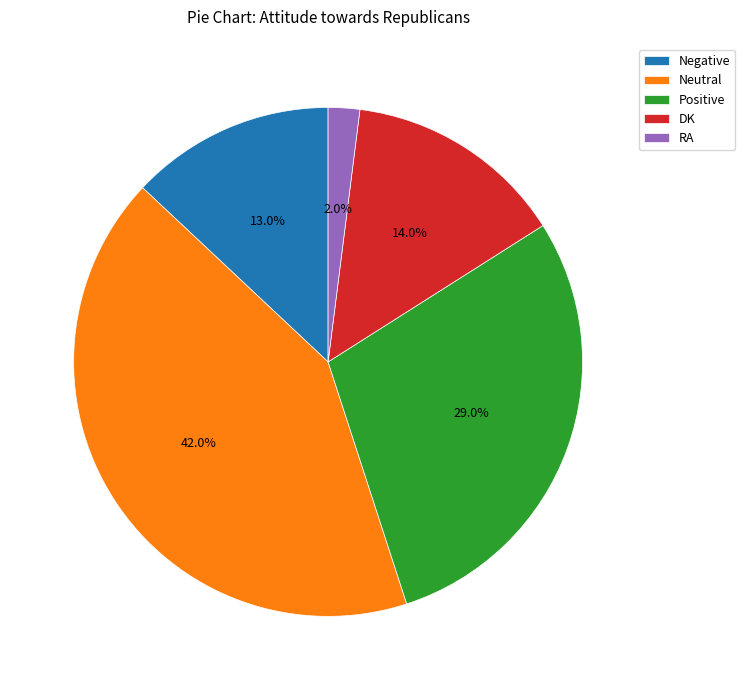

What is the largest slice in the pie chart?

Neutral